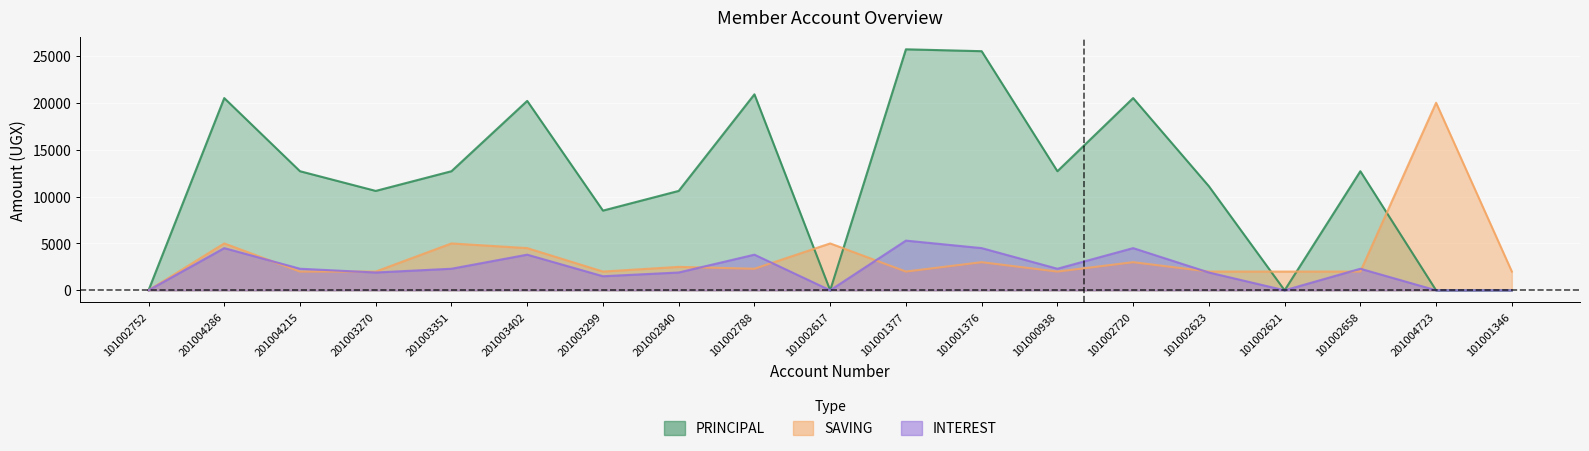

What is the spread (max minus min) of values at 201004215?

10700